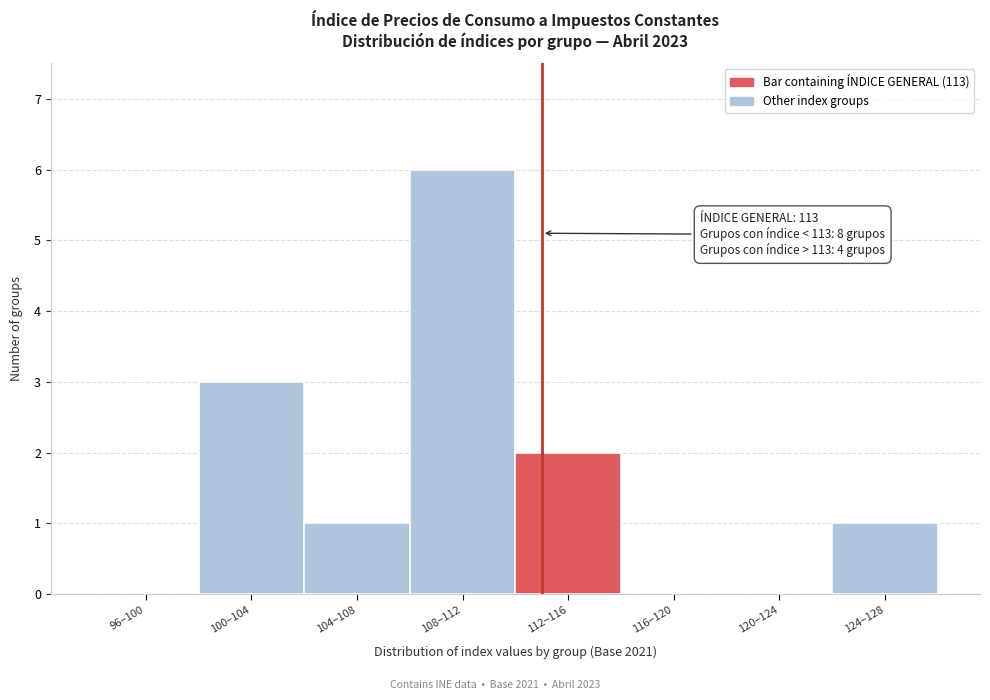

Reading right to left, transcribe all the data shown in this chart.

124–128=1	120–124=0	116–120=0	112–116=2	108–112=6	104–108=1	100–104=3	96–100=0